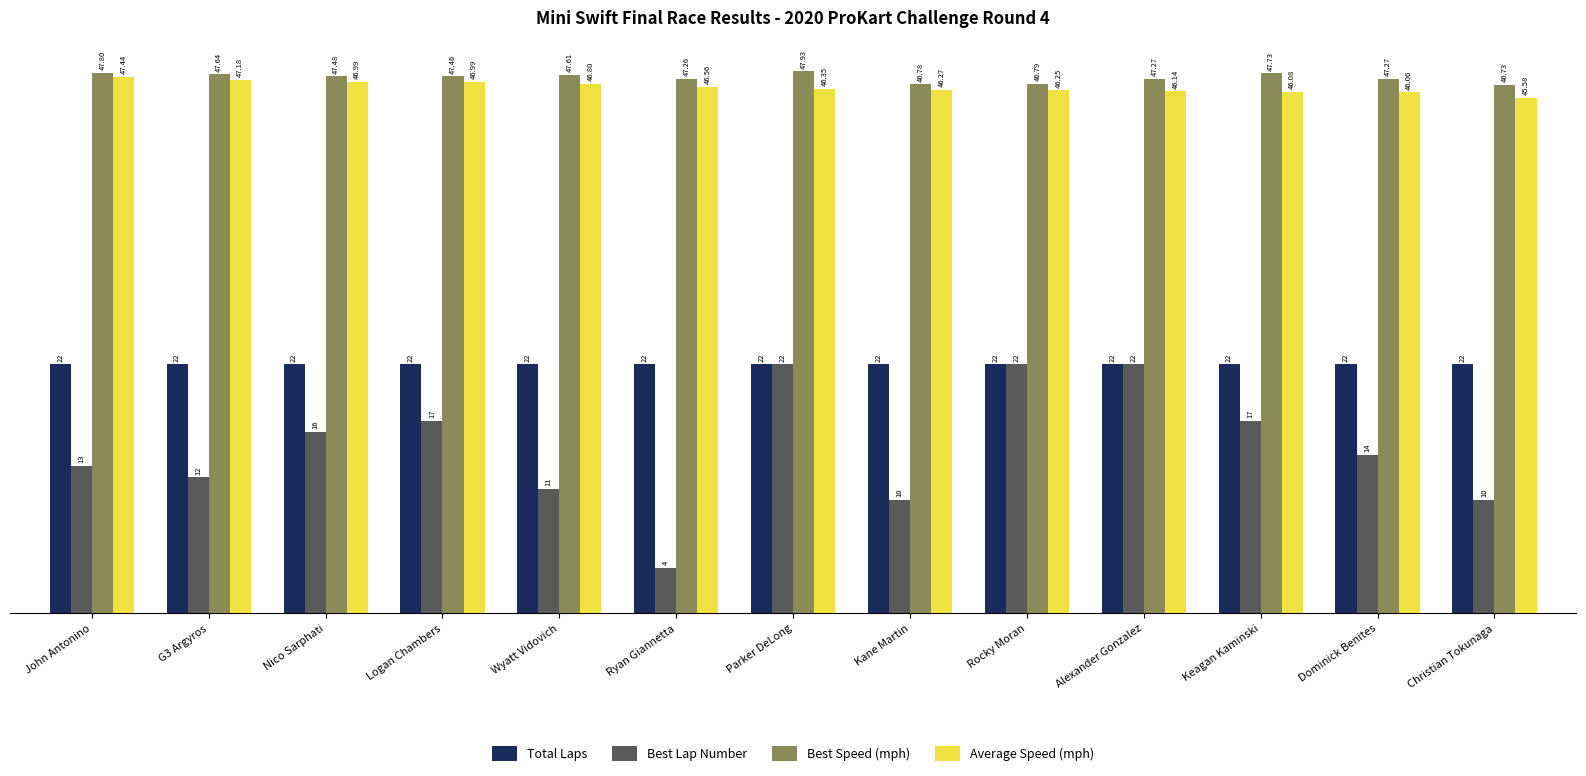

What is the label of the 2nd bar from the left?

G3 Argyros